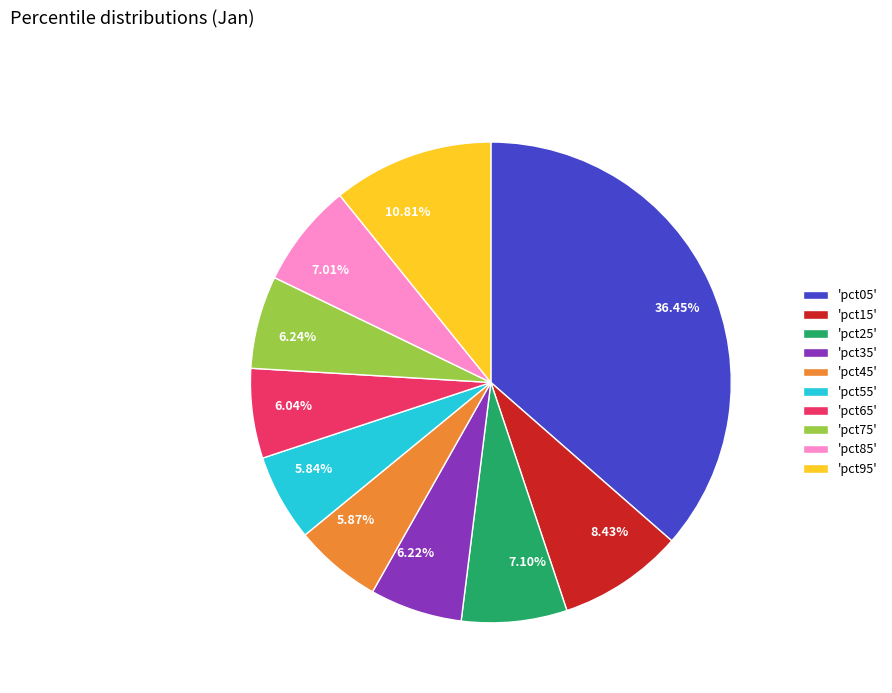

To the nearest percent, what is the average slice percentage?

10%